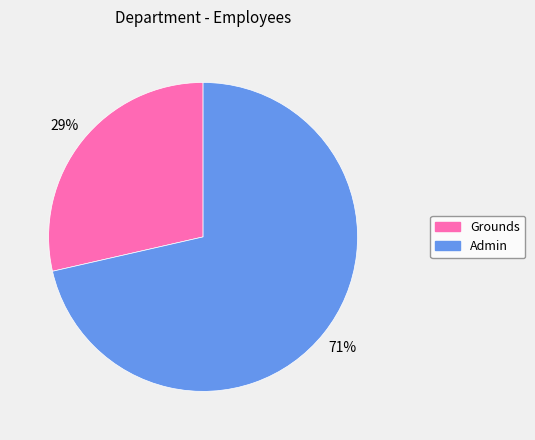

Does Grounds account for over 50% of the chart?

No